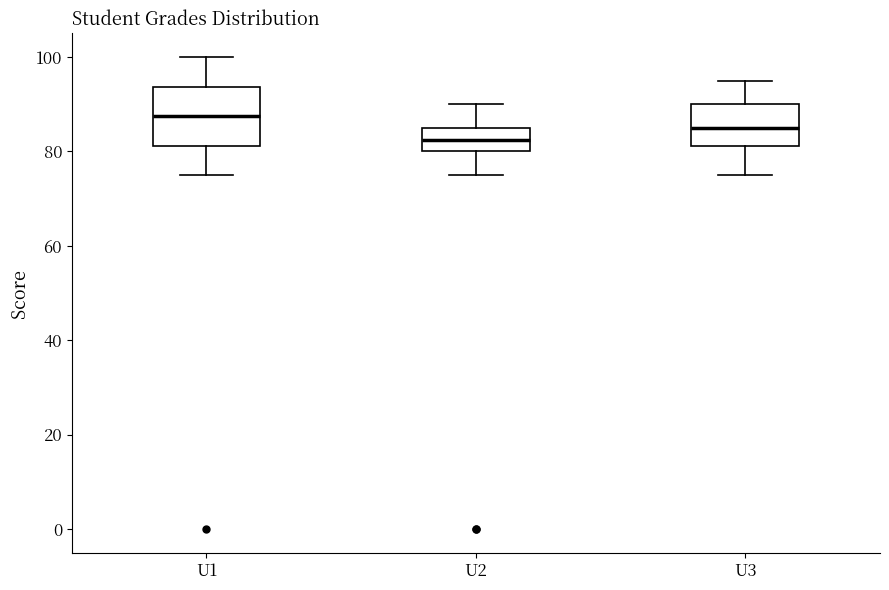

Where does the upper whisker of the box for U2 end on the y-axis? The values are not printed on the chart, so give them approximately, as read against the axis.

90